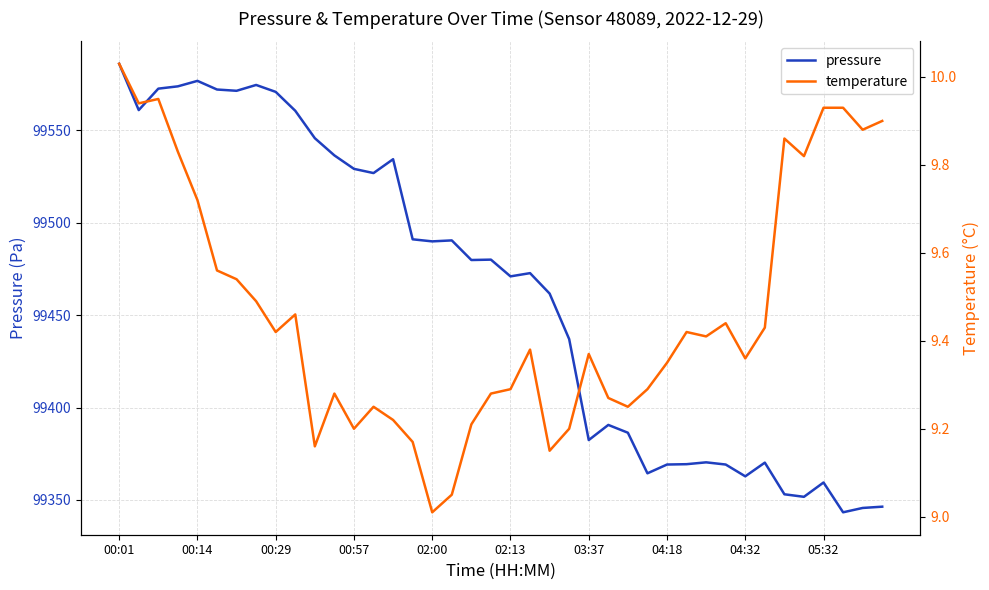

At 17, list the series in order from largest to smallest.

pressure, temperature